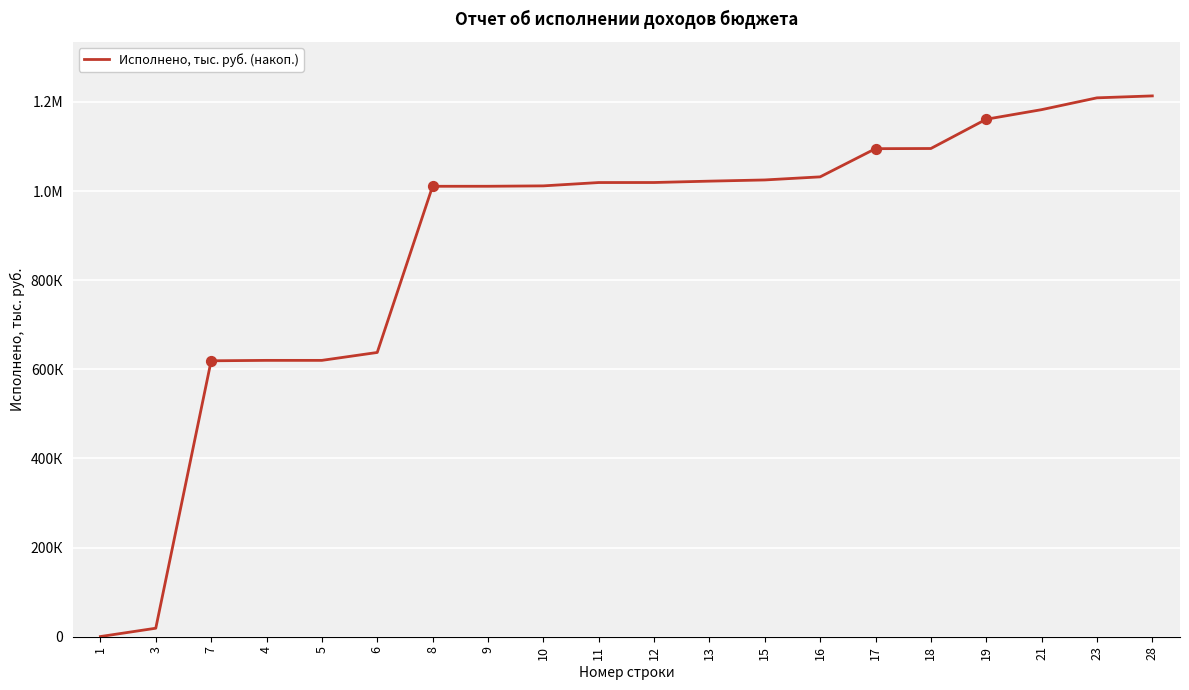

Does the chart have visible grid lines?

Yes